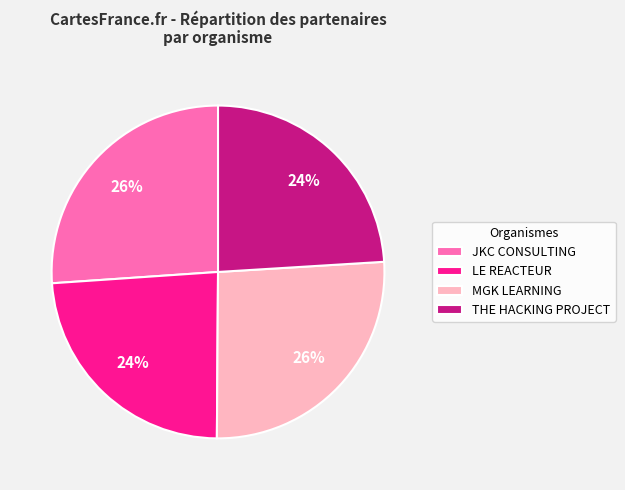

True or false: THE HACKING PROJECT accounts for 24% of the total.

True